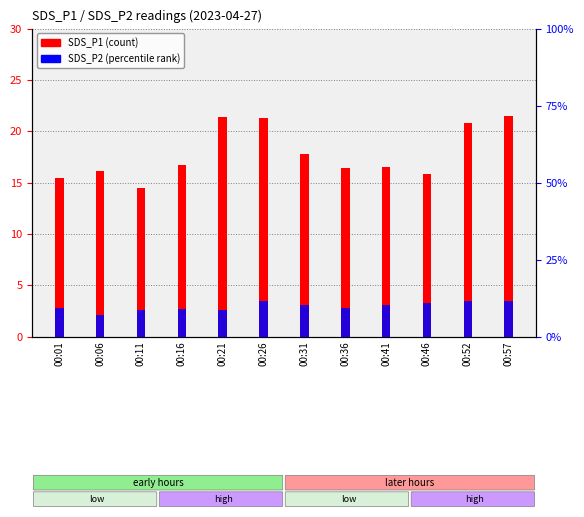

Reading right to left, extract all data points from this chart.

SDS_P1: 21.5	20.8	15.8	16.5	16.4	17.8	21.3	21.4	16.7	14.5	16.1	15.4
SDS_P2: 11.4	11.6	10.9	10.2	9.3	10.1	11.4	8.6	8.9	8.7	6.9	9.1